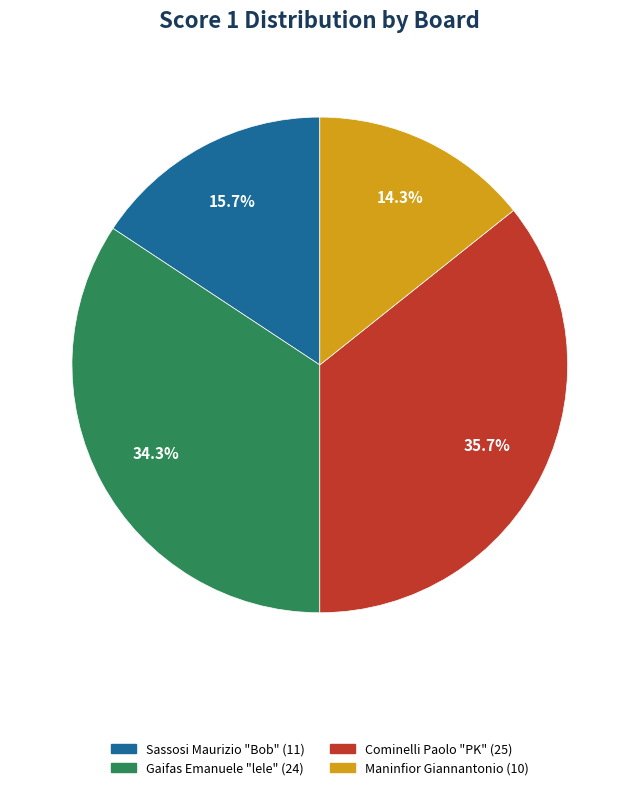

Does any single category account for the majority?

No